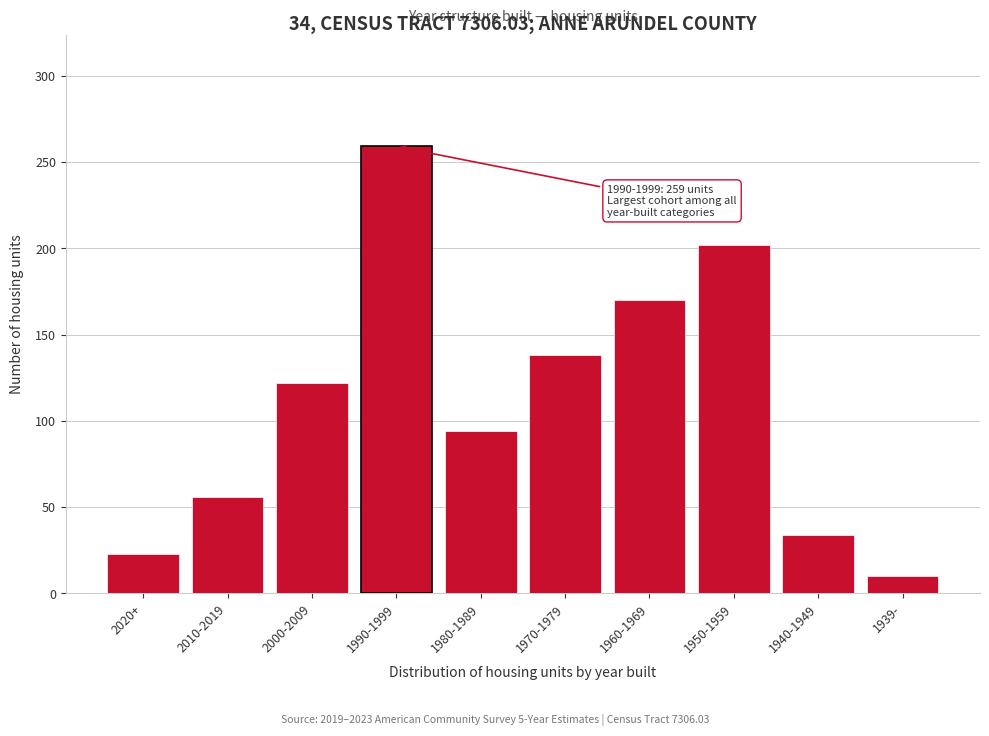

Reading right to left, extract all data points from this chart.

1939-=10	1940-1949=34	1950-1959=202	1960-1969=170	1970-1979=138	1980-1989=94	1990-1999=259	2000-2009=122	2010-2019=56	2020+=23